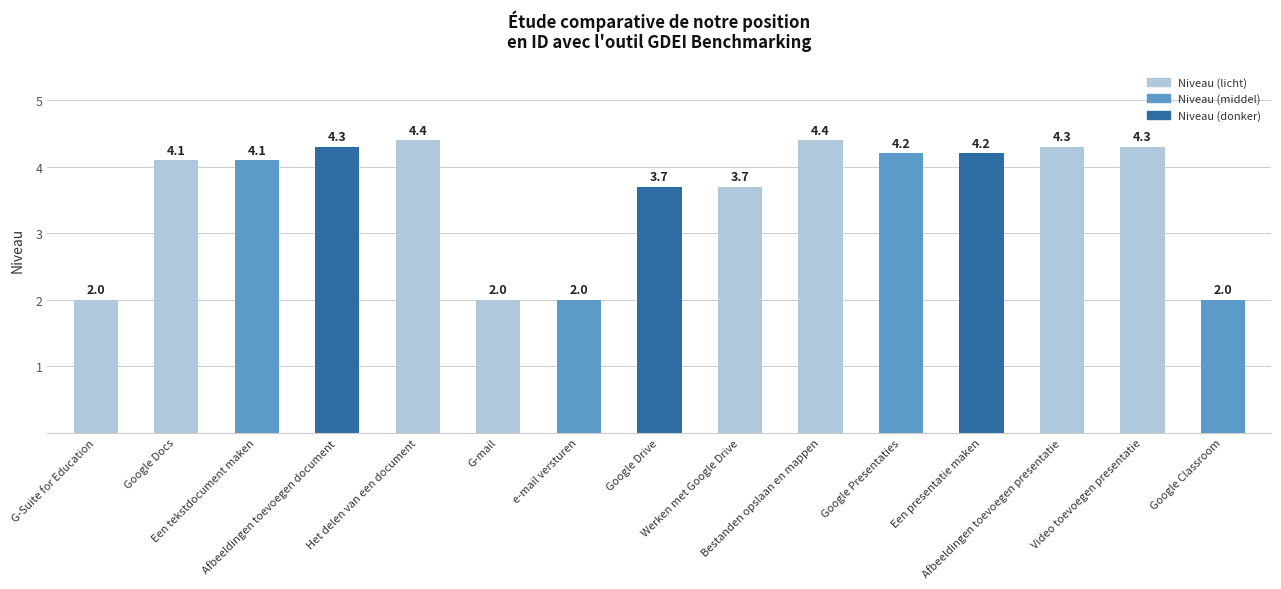

What position from the left is Afbeeldingen toevoegen presentatie?

13